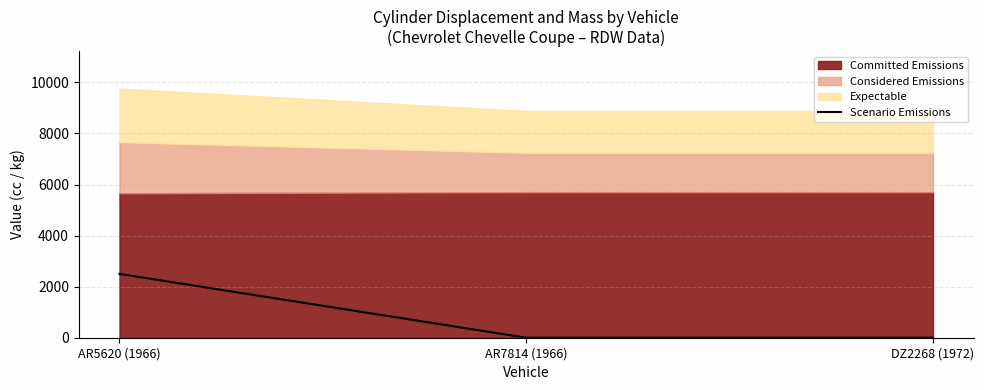

What is the highest value of the Scenario Emissions series?

2500